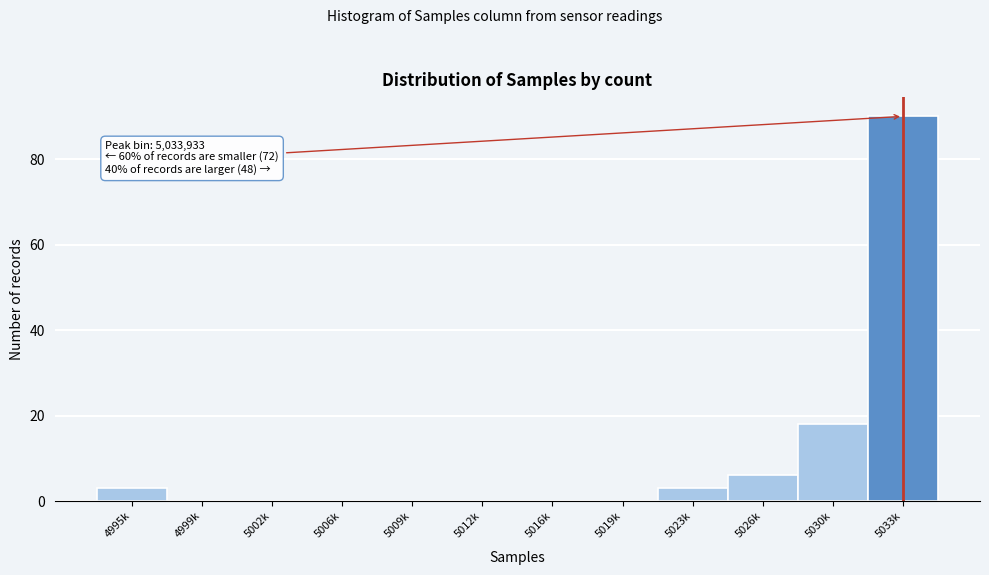

Reading left to right, extract all data points from this chart.

4995k=3	4999k=0	5002k=0	5006k=0	5009k=0	5012k=0	5016k=0	5019k=0	5023k=3	5026k=6	5030k=18	5033k=90